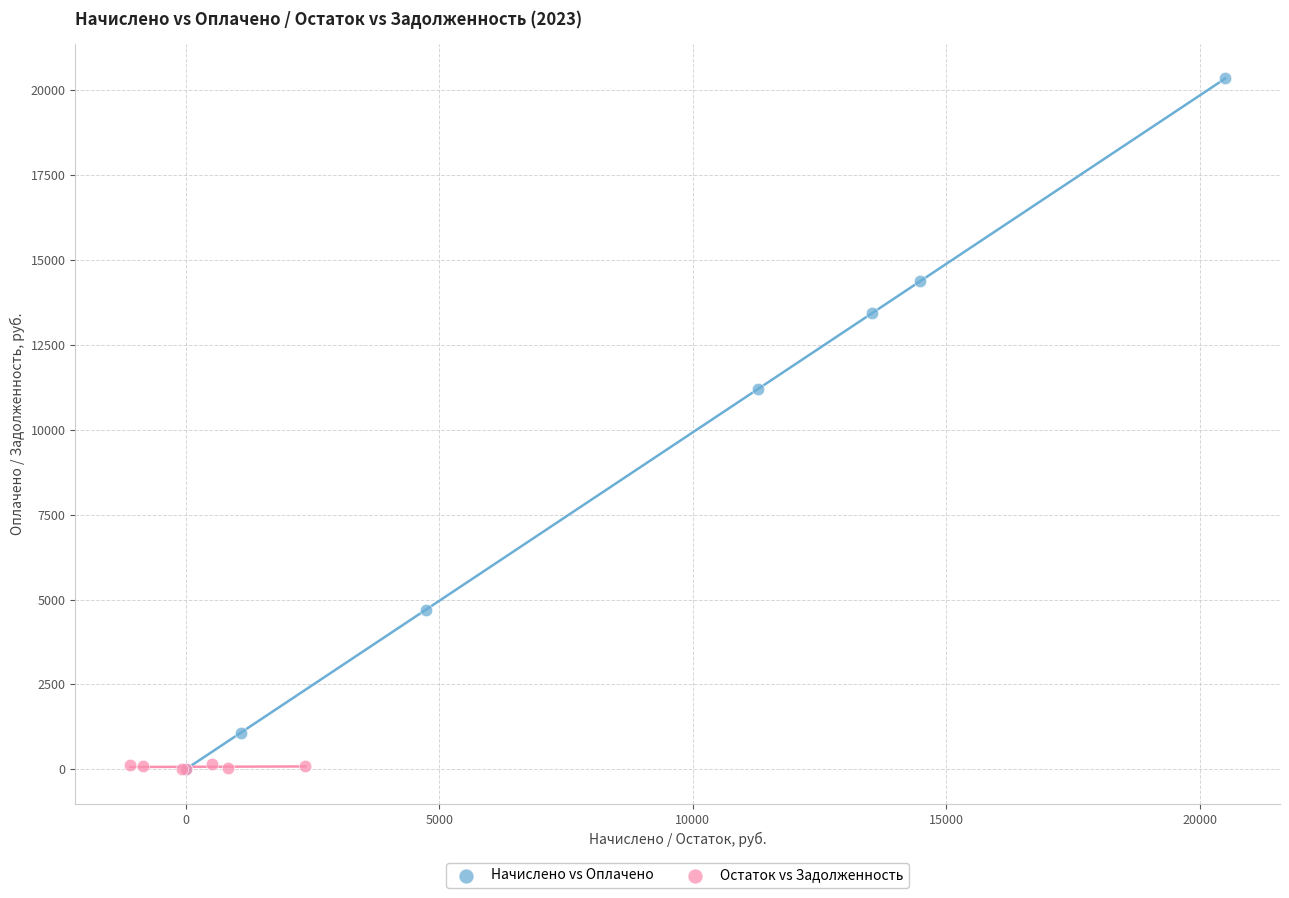

Which series reaches the maximum Y coordinate?

Начислено vs Оплачено